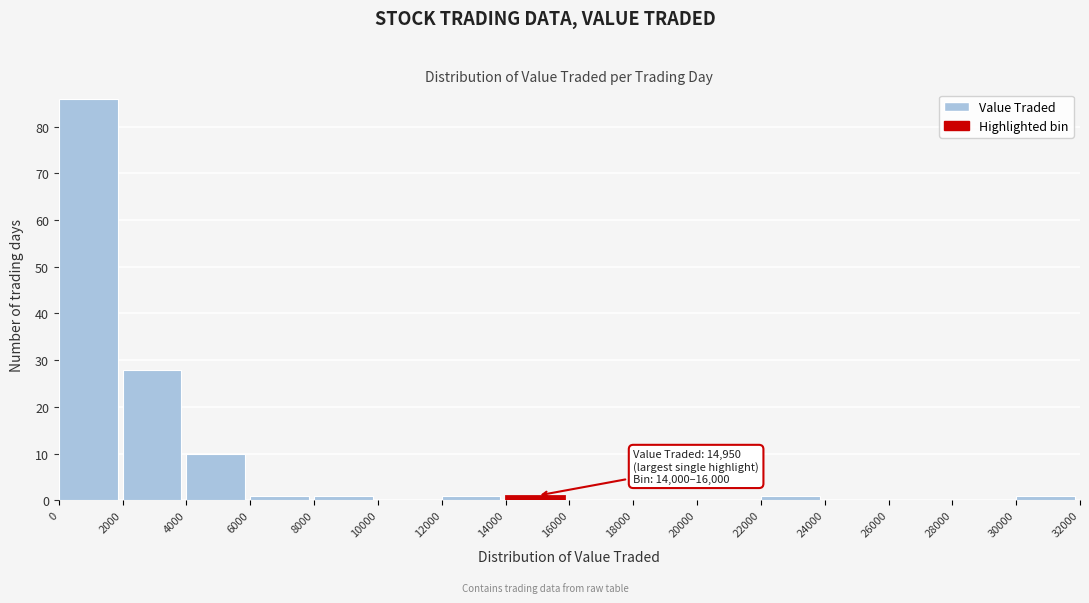

Over which range of the x-axis is the bar tallest?

0 to 2000